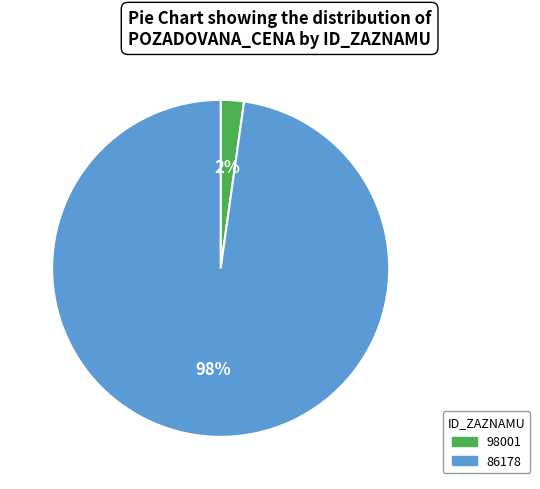

To the nearest percent, what portion does 86178 represent?

98%